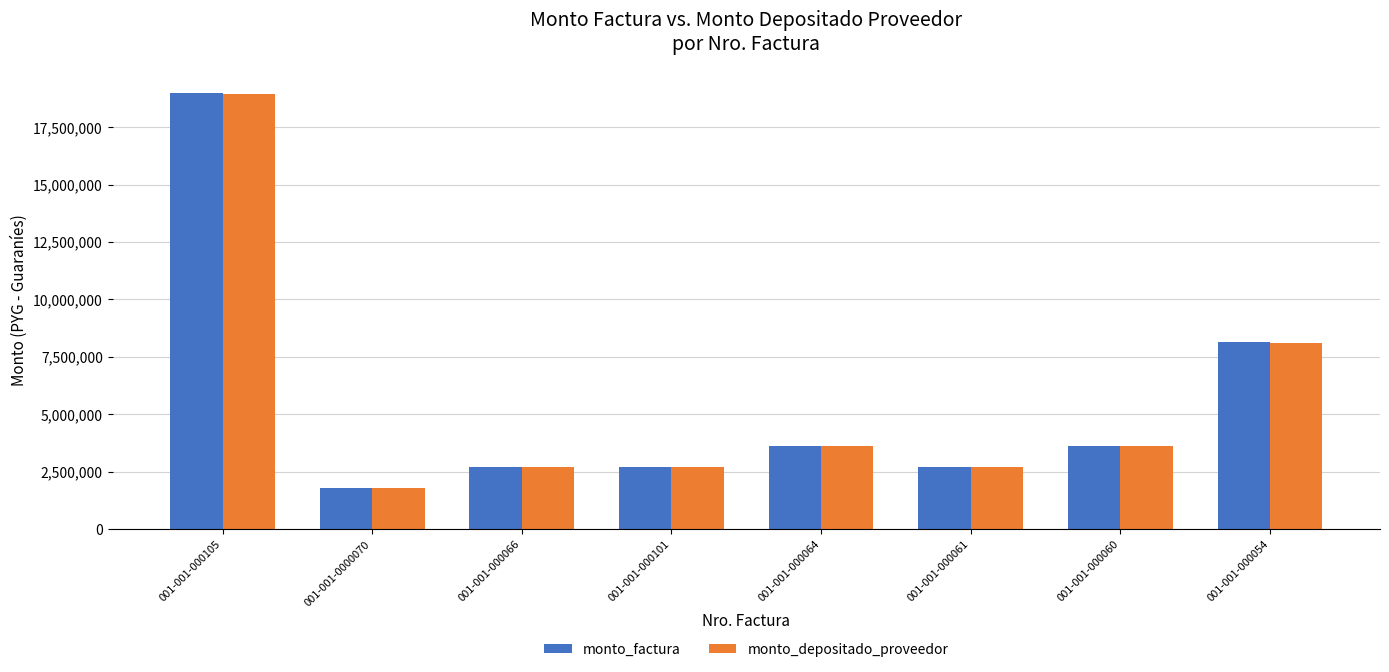

How many bars are there in each group?

2